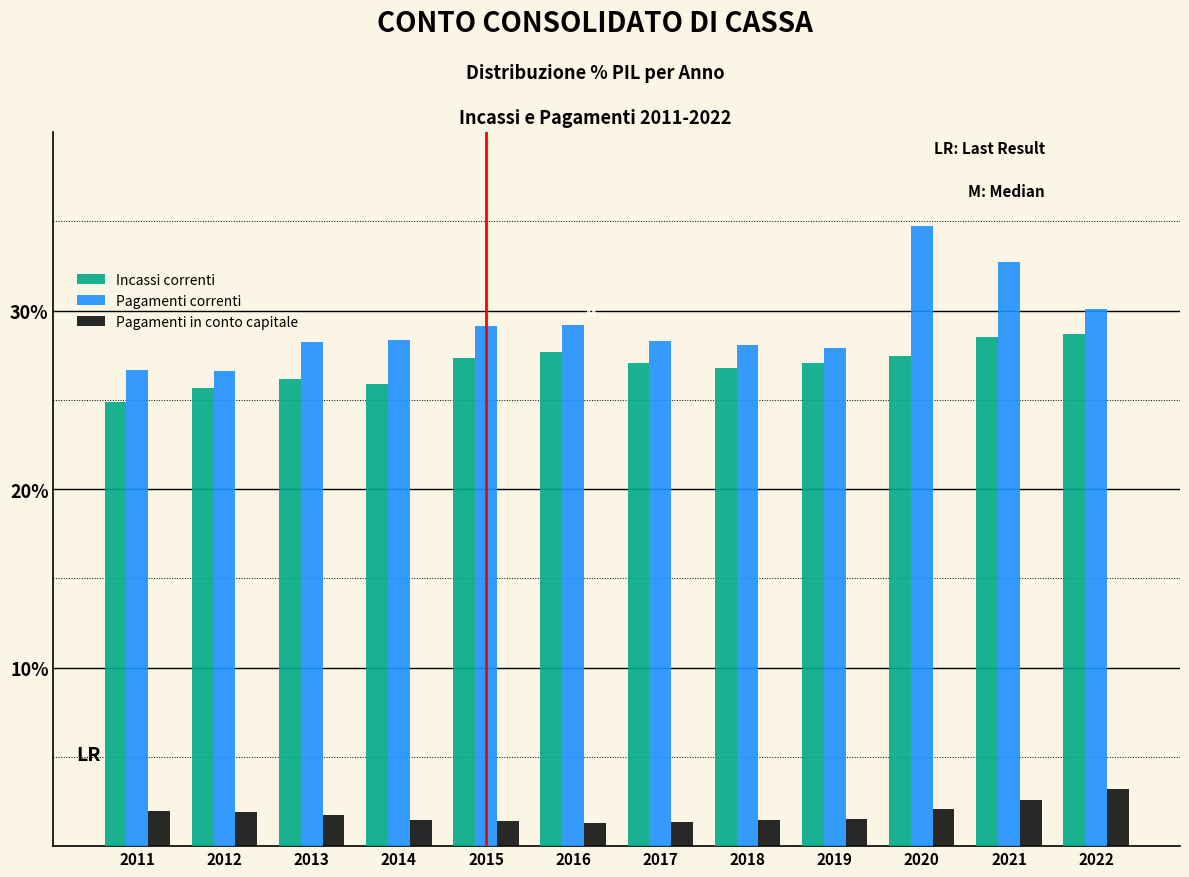

List the series in order of their peak value, highest first.

Pagamenti correnti, Incassi correnti, Pagamenti in conto capitale